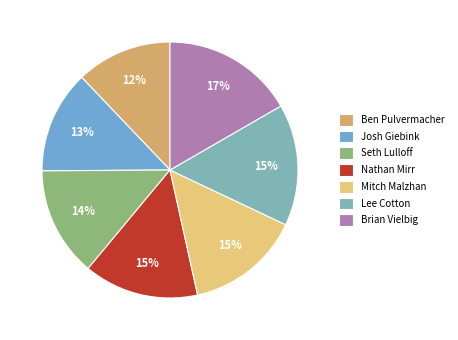

What is the ratio of the value at Josh Giebink to the value at Mitch Malzhan?

0.9